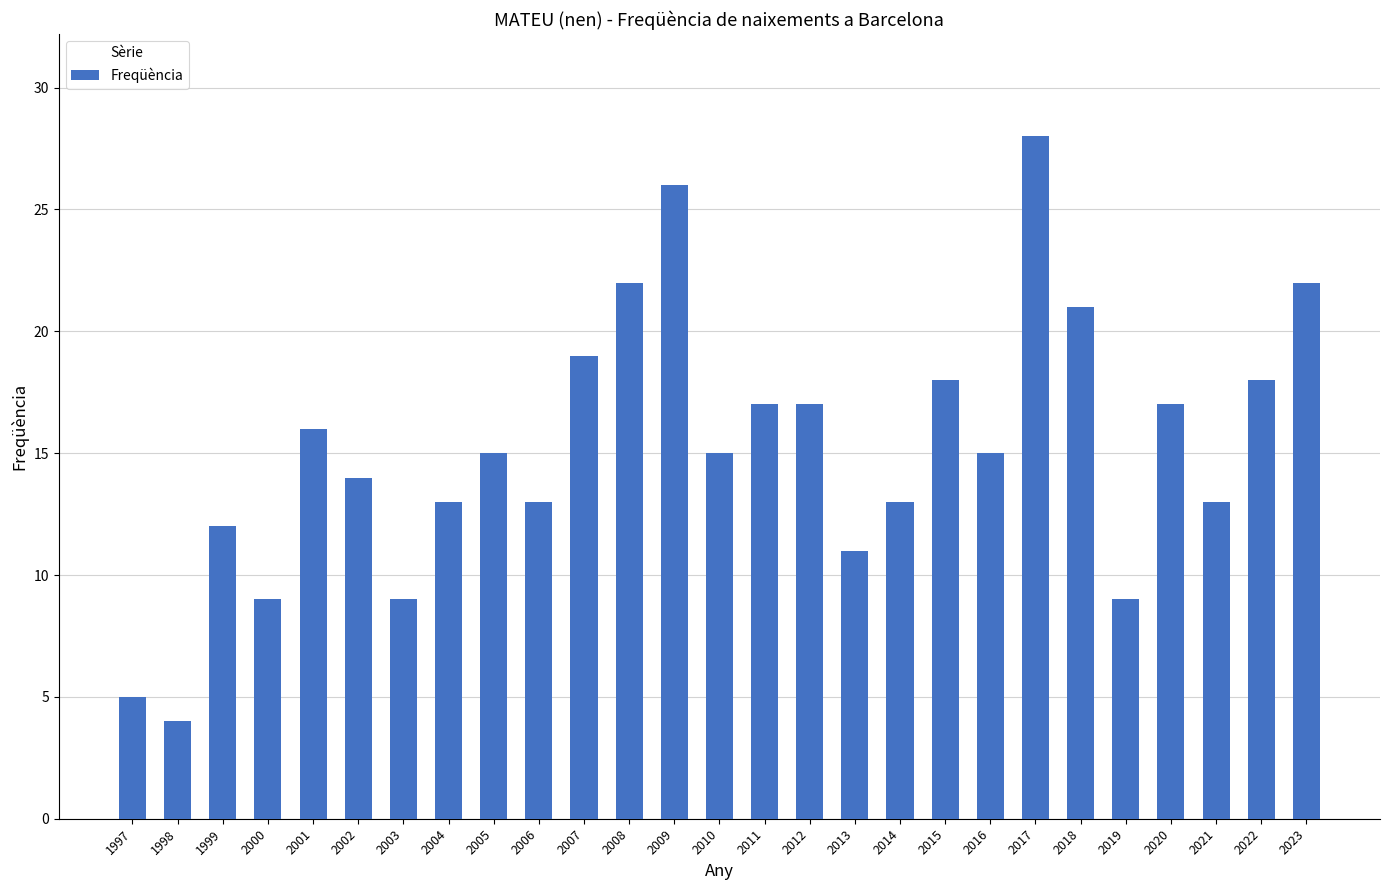

What is the value of the 2nd bar from the left?

4